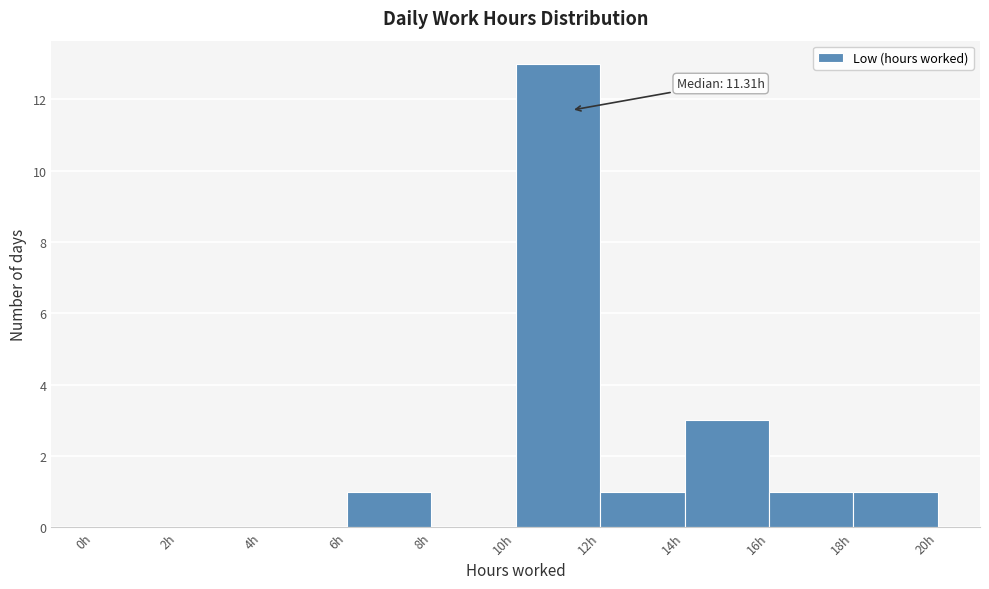

Which range on the x-axis has the tallest bar?

10 to 12